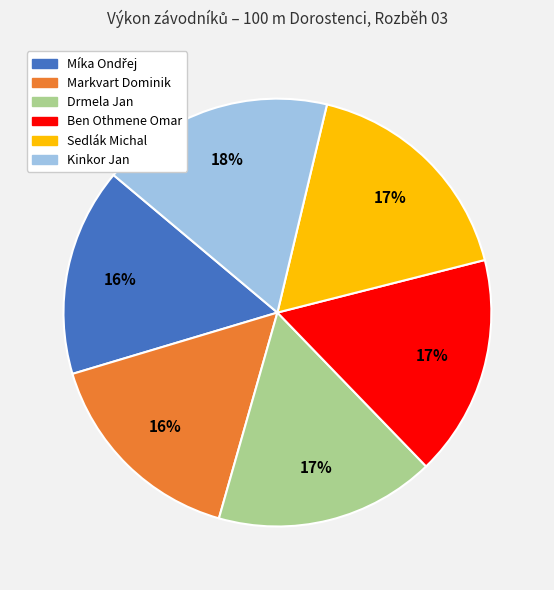

To the nearest percent, what portion does Markvart Dominik represent?

16%